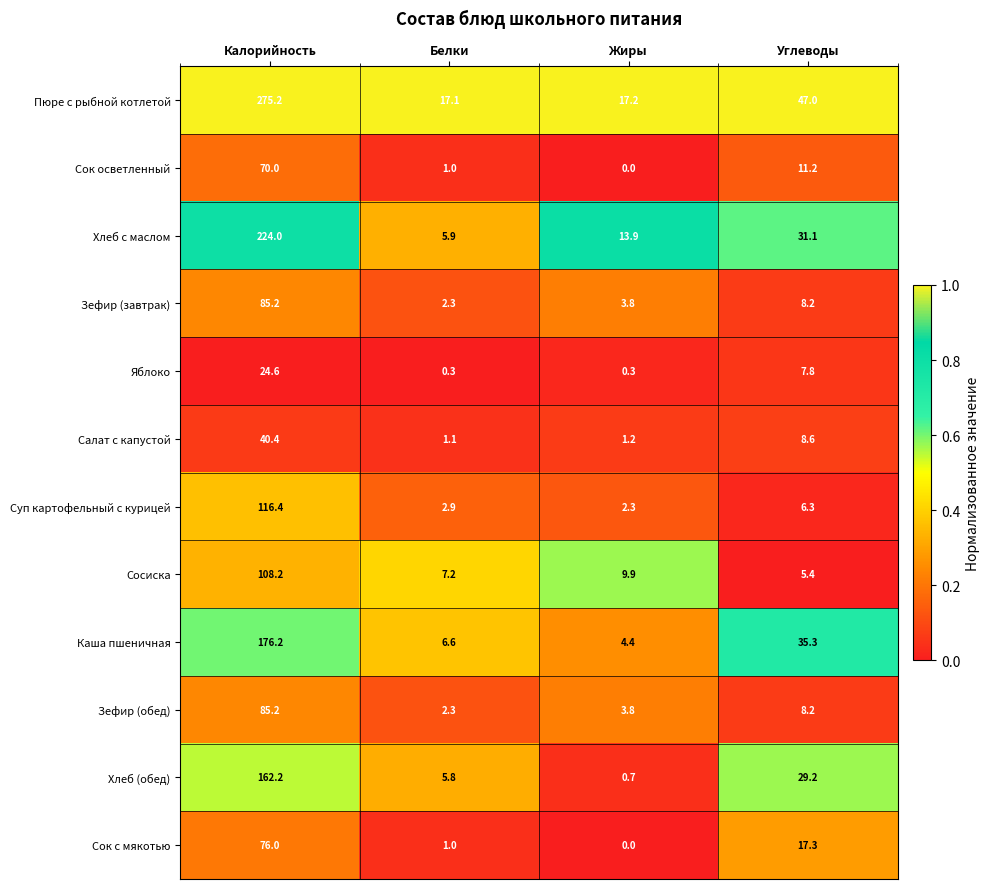

What is the greatest value displayed?

275.2